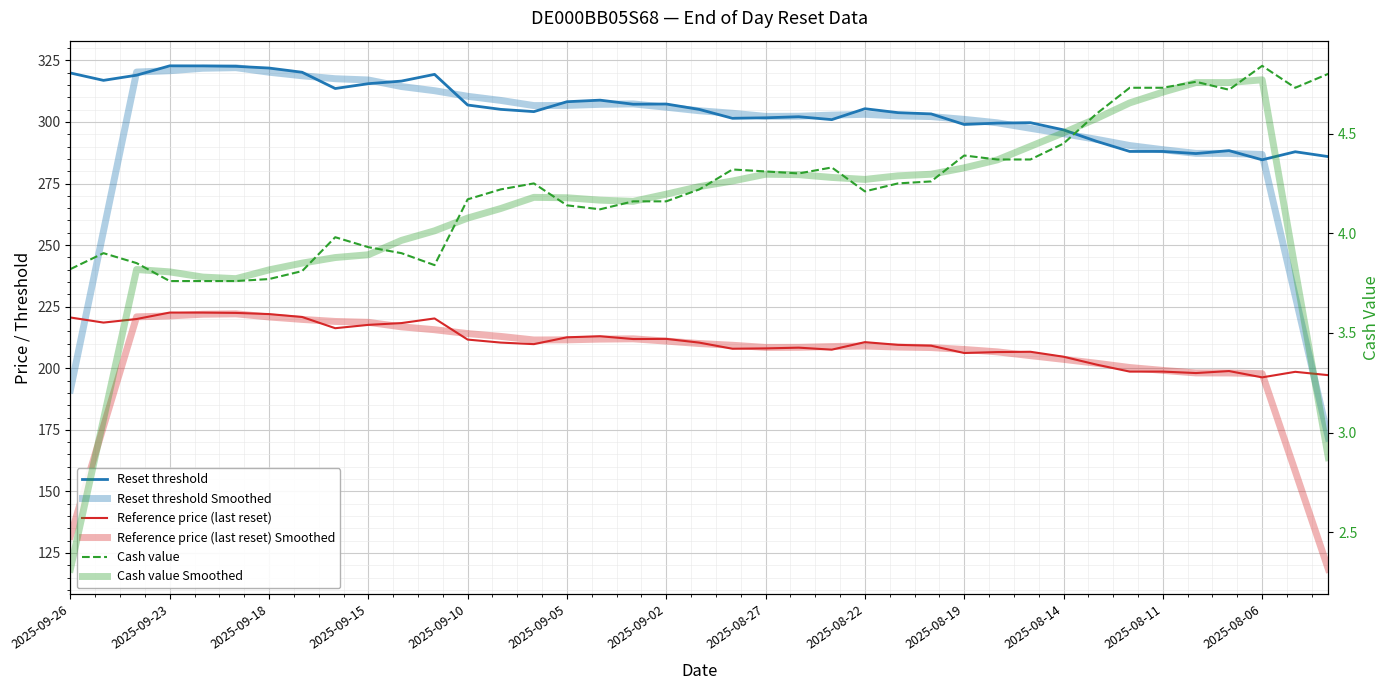

In Reference price (last reset) Smoothed, how many points are higher than both neighbors (excluding endpoints)?

3